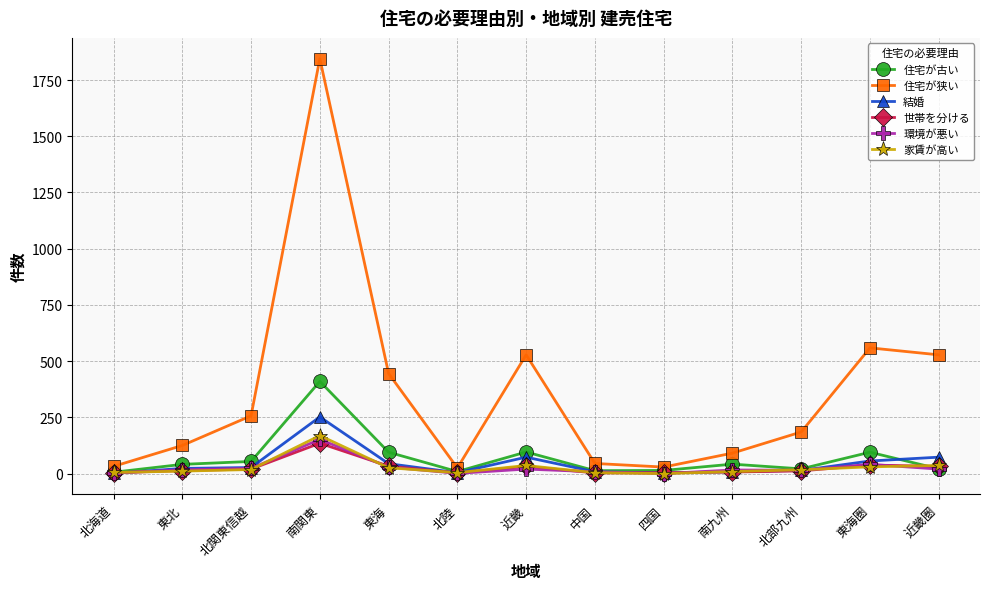

The value of 世帯を分ける at 近畿圏 is 32. True or false?

True